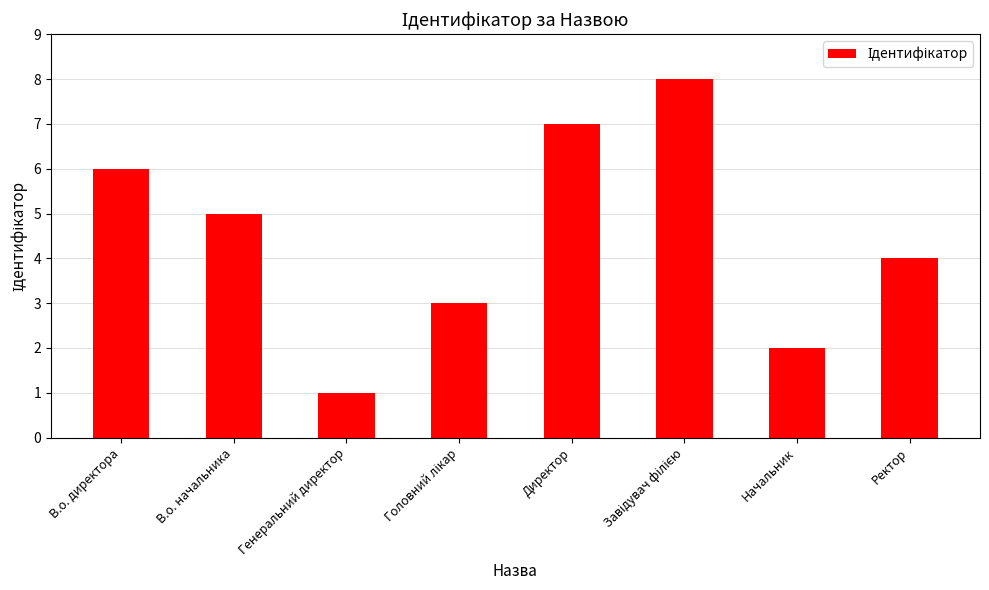

What is the greatest value displayed?

8